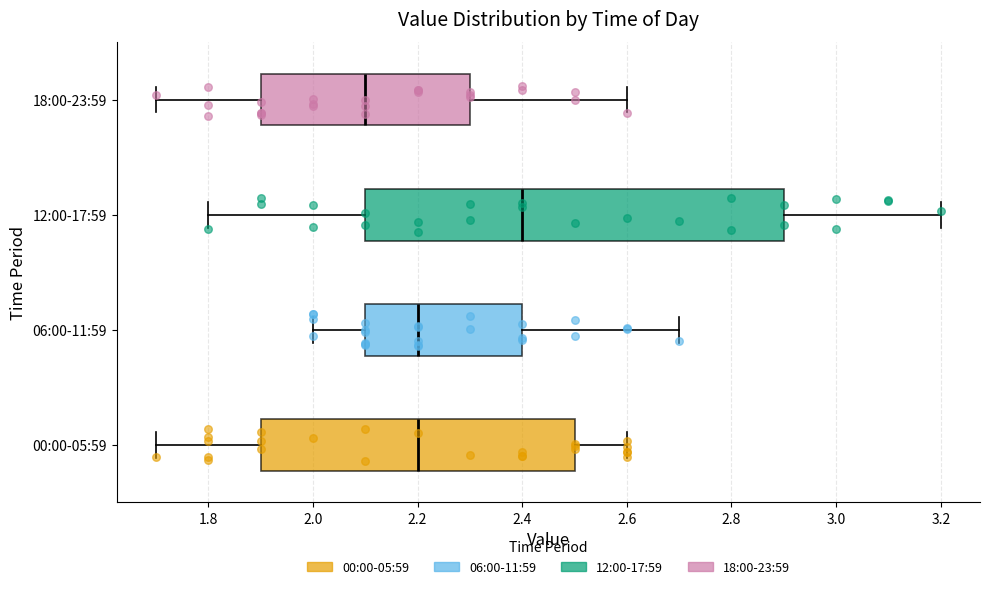

Where does the left whisker of the box for 06:00-11:59 end on the x-axis? The values are not printed on the chart, so give them approximately, as read against the axis.

2.0